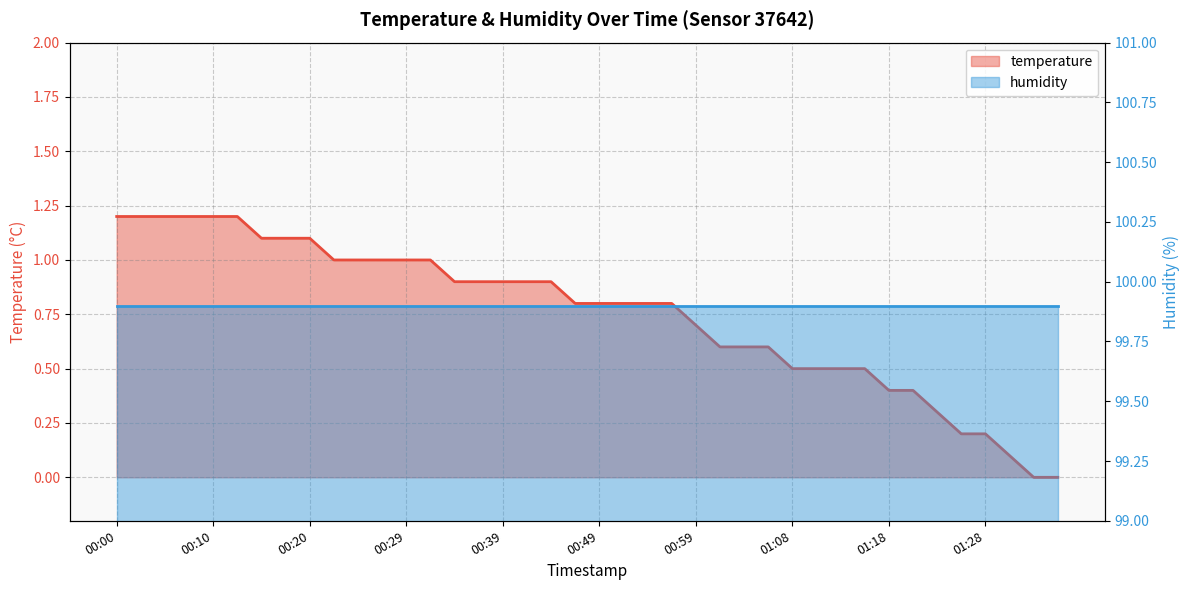

What is the difference between the second highest and minimum values?

1.2